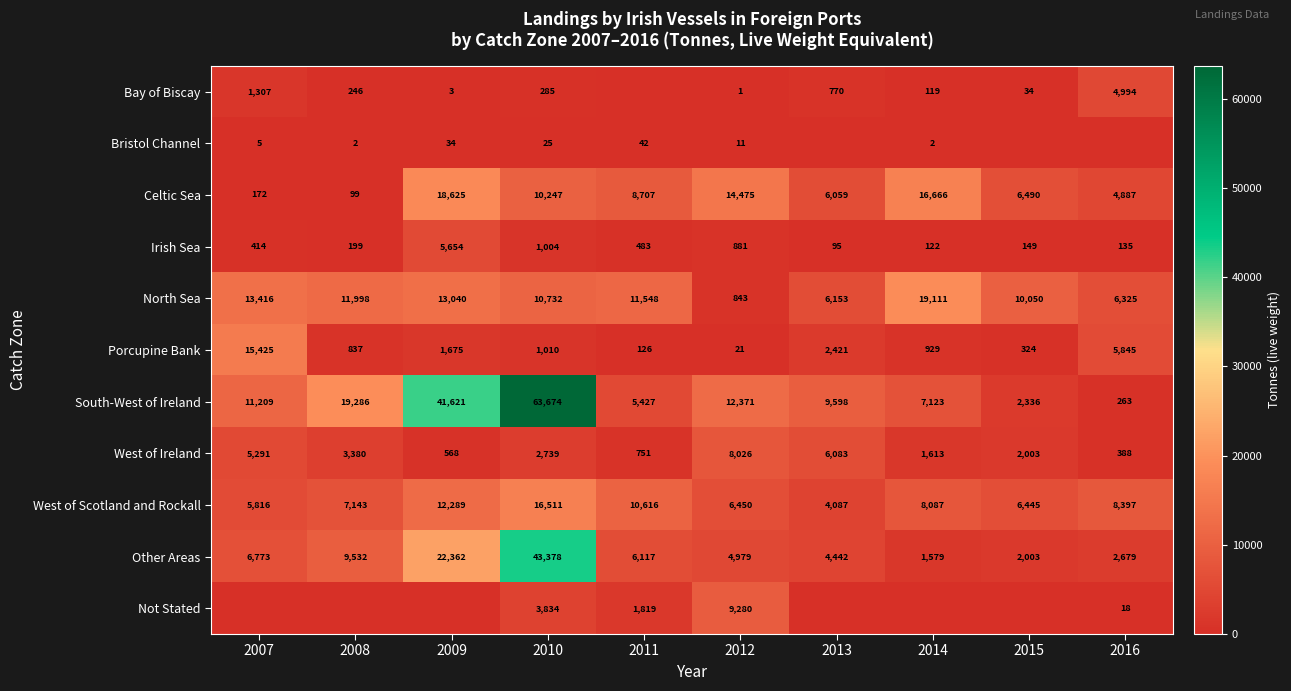

At which category does the chart reach its peak across all series?

2010